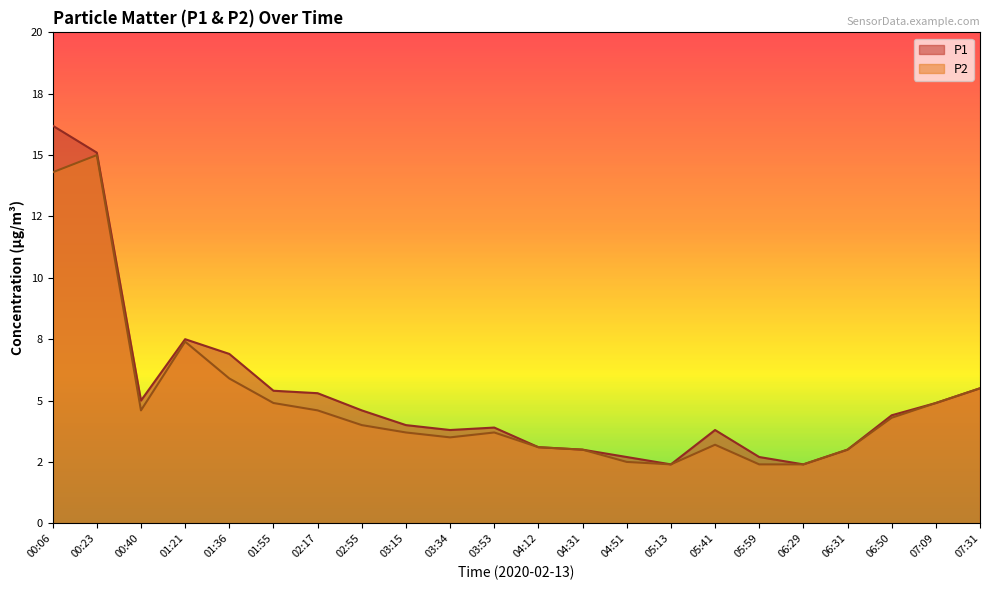

True or false: P1 and P2 intersect in this chart.

False